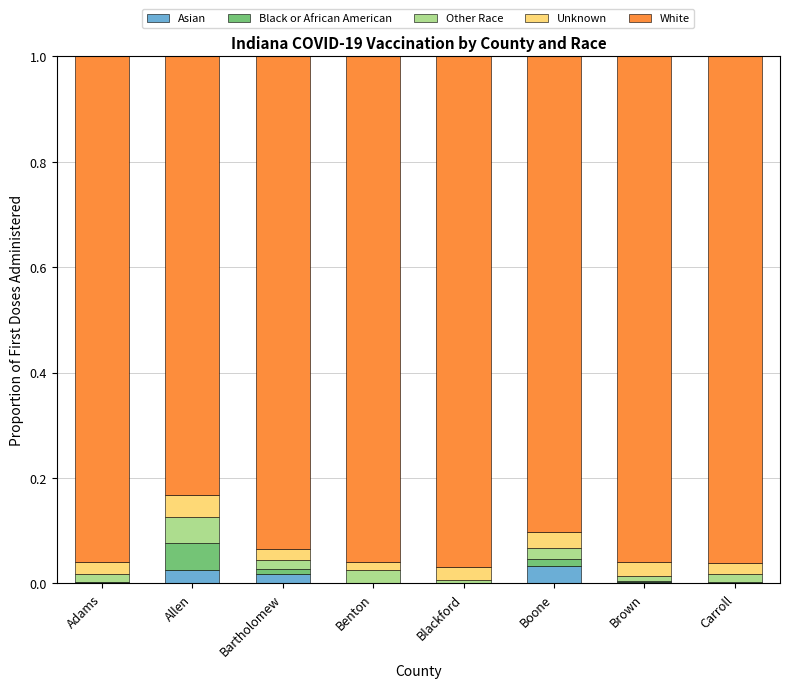

The value of Asian at Bartholomew is 0.0. True or false?

True